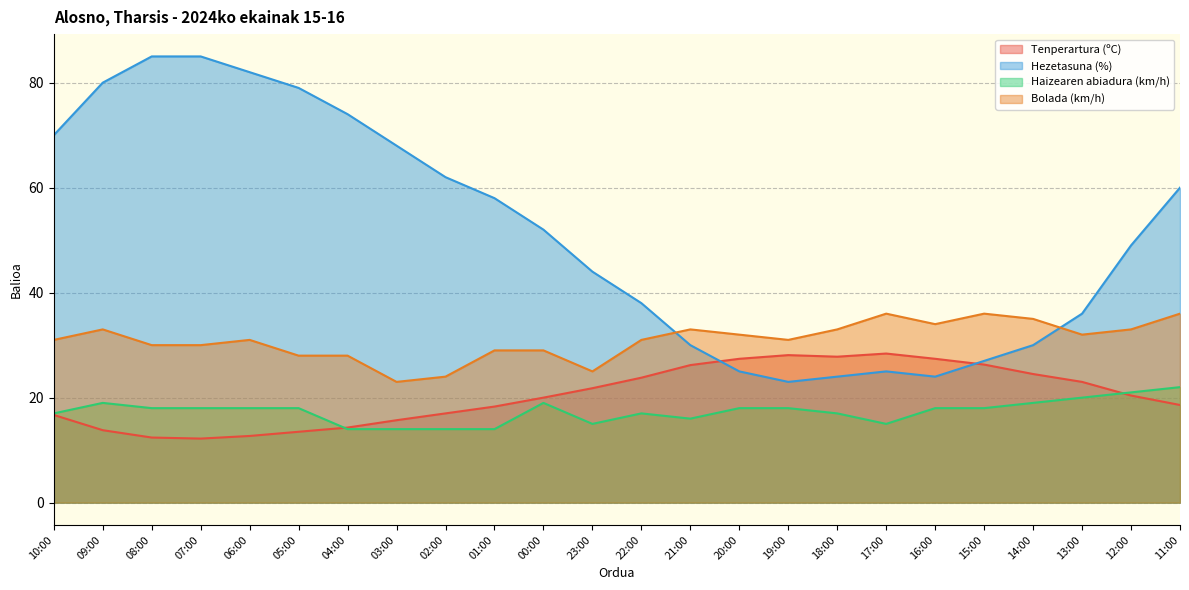

What is the highest value of the Tenperartura (ºC) series?

28.4